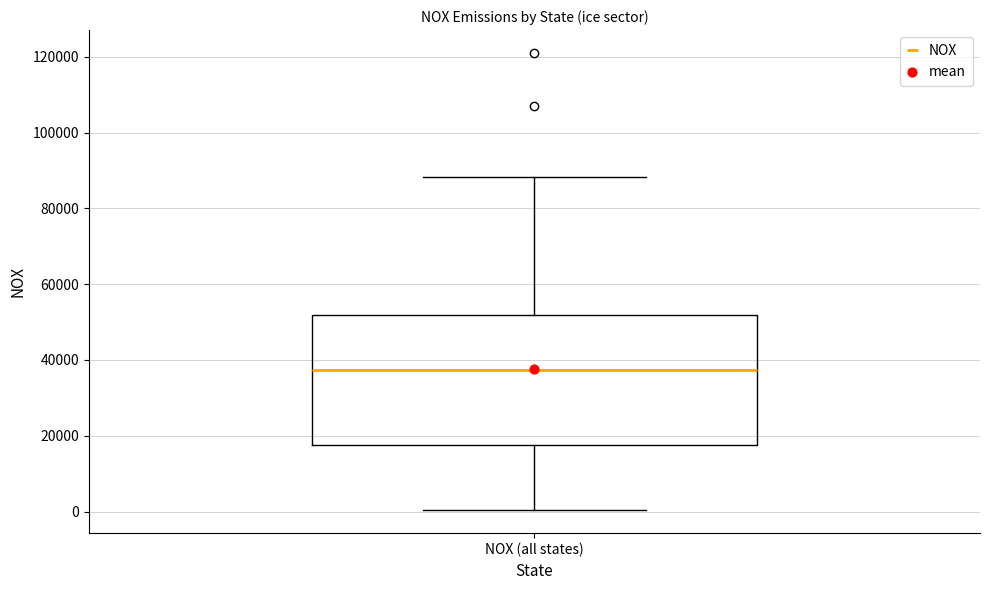

Read this box plot against the y-axis: the position of the median line, the range covered by the box, and the ends of both whiskers. The values are not printed on the chart, so give them approximately, as read against the axis.

median 38000, box 18000 to 52000, whiskers 0 to 88000